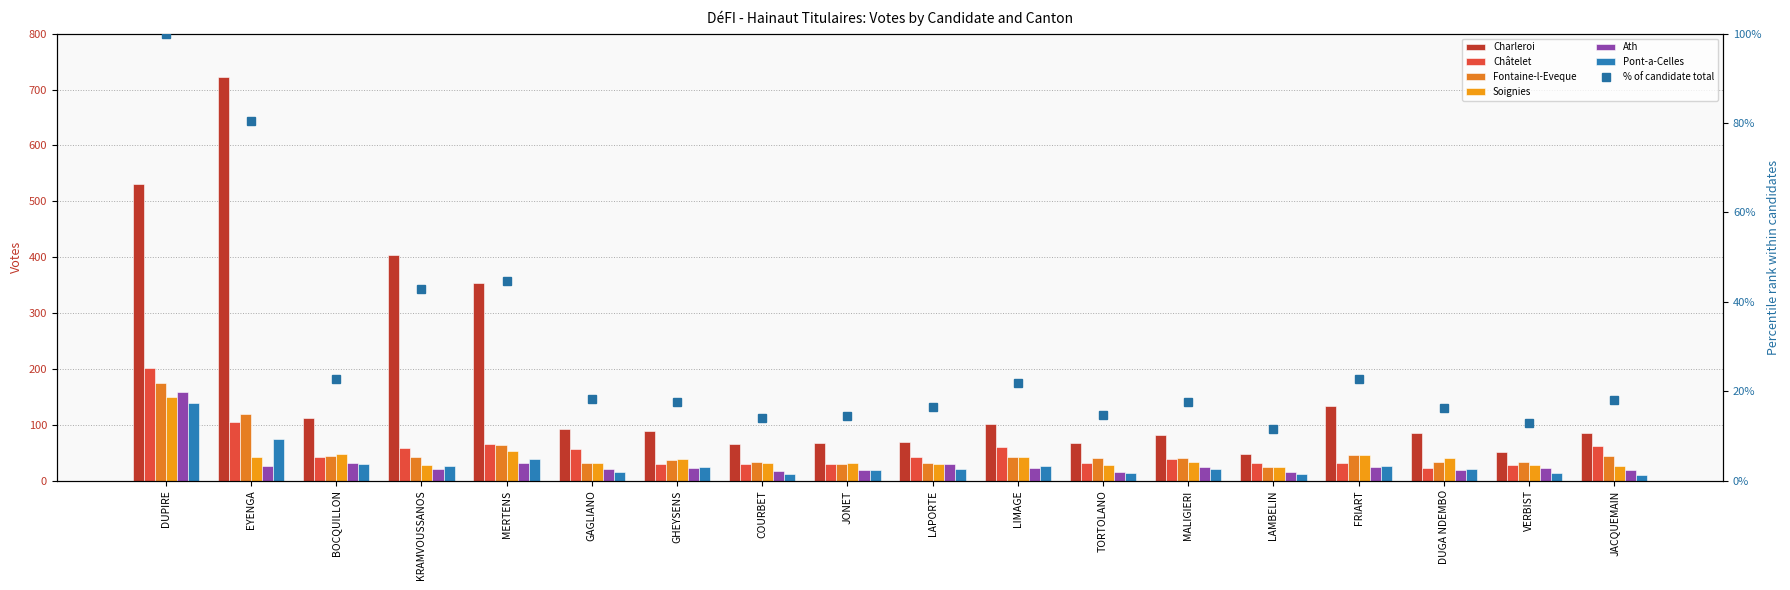

Reading left to right, what are all the values shown in this chart?

Charleroi: DUPIRE=531	EYENGA=722	BOCQUILLON=112	KRAMVOUSSANOS=403	MERTENS=354	GAGLIANO=92	GHEYSENS=89	COURBET=66	JONET=68	LAPORTE=69	LIMAGE=102	TORTOLANO=67	MALIGIERI=81	LAMBELIN=48	FRIART=133	DUGA NDEMBO=85	VERBIST=51	JACQUEMAIN=85
Châtelet: DUPIRE=202	EYENGA=105	BOCQUILLON=43	KRAMVOUSSANOS=58	MERTENS=66	GAGLIANO=57	GHEYSENS=30	COURBET=29	JONET=30	LAPORTE=43	LIMAGE=60	TORTOLANO=32	MALIGIERI=39	LAMBELIN=32	FRIART=31	DUGA NDEMBO=22	VERBIST=27	JACQUEMAIN=61
Fontaine-l-Eveque: DUPIRE=174	EYENGA=119	BOCQUILLON=44	KRAMVOUSSANOS=43	MERTENS=63	GAGLIANO=31	GHEYSENS=36	COURBET=34	JONET=30	LAPORTE=32	LIMAGE=43	TORTOLANO=41	MALIGIERI=40	LAMBELIN=25	FRIART=46	DUGA NDEMBO=34	VERBIST=33	JACQUEMAIN=44
Soignies: DUPIRE=149	EYENGA=43	BOCQUILLON=48	KRAMVOUSSANOS=28	MERTENS=52	GAGLIANO=31	GHEYSENS=38	COURBET=32	JONET=31	LAPORTE=30	LIMAGE=42	TORTOLANO=28	MALIGIERI=34	LAMBELIN=24	FRIART=46	DUGA NDEMBO=40	VERBIST=28	JACQUEMAIN=26
Ath: DUPIRE=159	EYENGA=26	BOCQUILLON=32	KRAMVOUSSANOS=21	MERTENS=32	GAGLIANO=20	GHEYSENS=22	COURBET=17	JONET=19	LAPORTE=29	LIMAGE=23	TORTOLANO=16	MALIGIERI=24	LAMBELIN=15	FRIART=25	DUGA NDEMBO=19	VERBIST=22	JACQUEMAIN=18
Pont-a-Celles: DUPIRE=139	EYENGA=74	BOCQUILLON=29	KRAMVOUSSANOS=26	MERTENS=38	GAGLIANO=15	GHEYSENS=24	COURBET=12	JONET=19	LAPORTE=21	LIMAGE=26	TORTOLANO=14	MALIGIERI=20	LAMBELIN=11	FRIART=26	DUGA NDEMBO=21	VERBIST=14	JACQUEMAIN=10